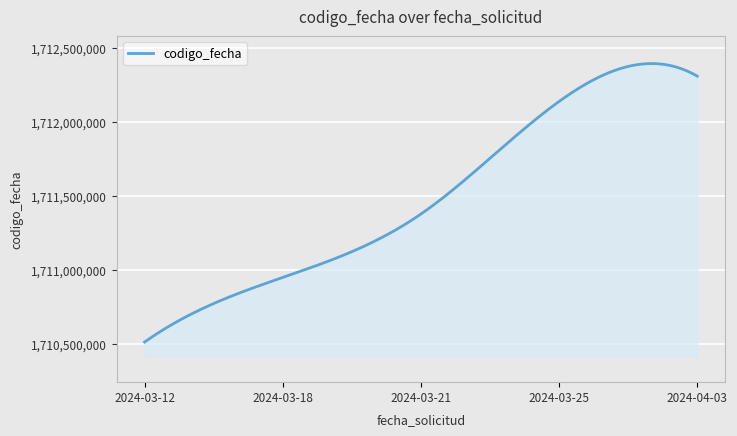

Reading left to right, transcribe all the data shown in this chart.

2024-03-12=1710512896	2024-03-18=1710948716	2024-03-21=1711376559	2024-03-25=1712136411	2024-04-03=1712307404